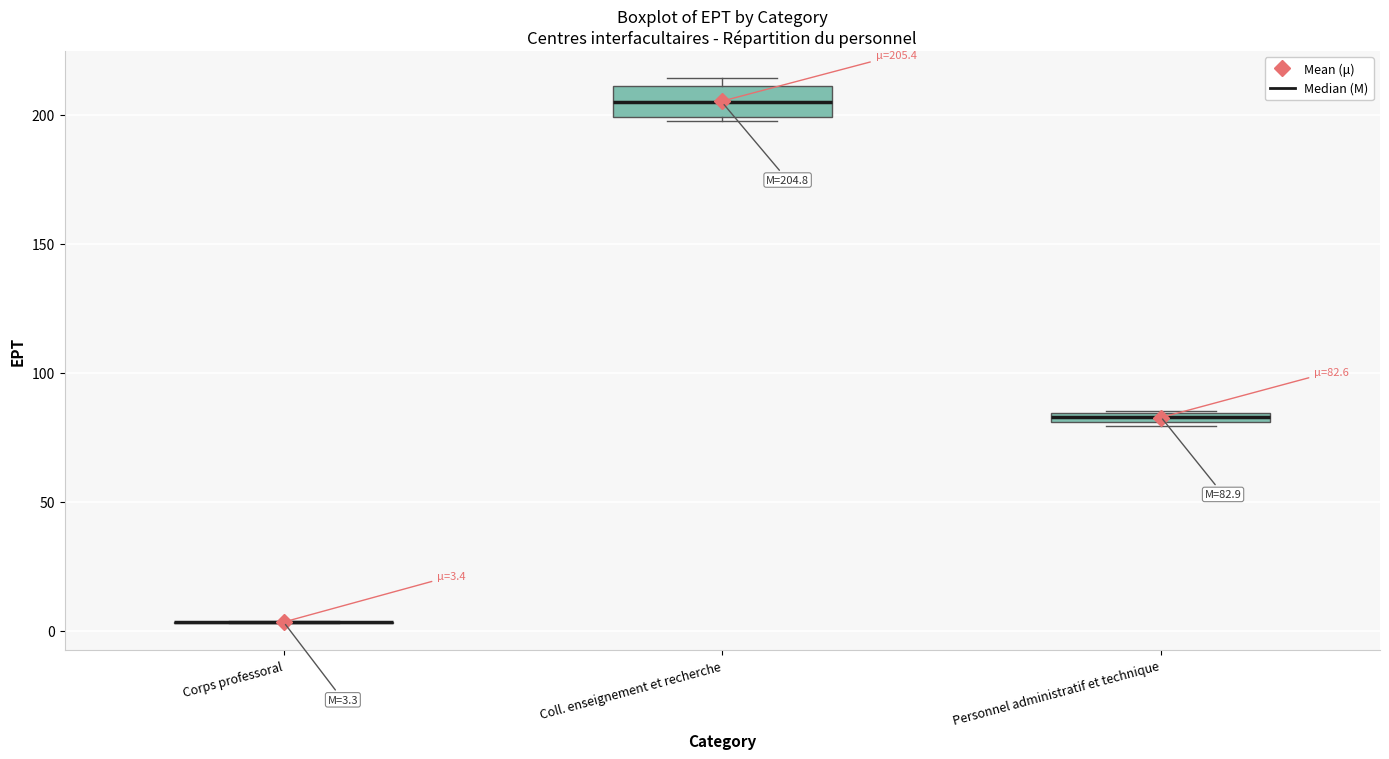

Which box is the tallest, from its lower edge to its upper edge?

Coll. enseignement et recherche